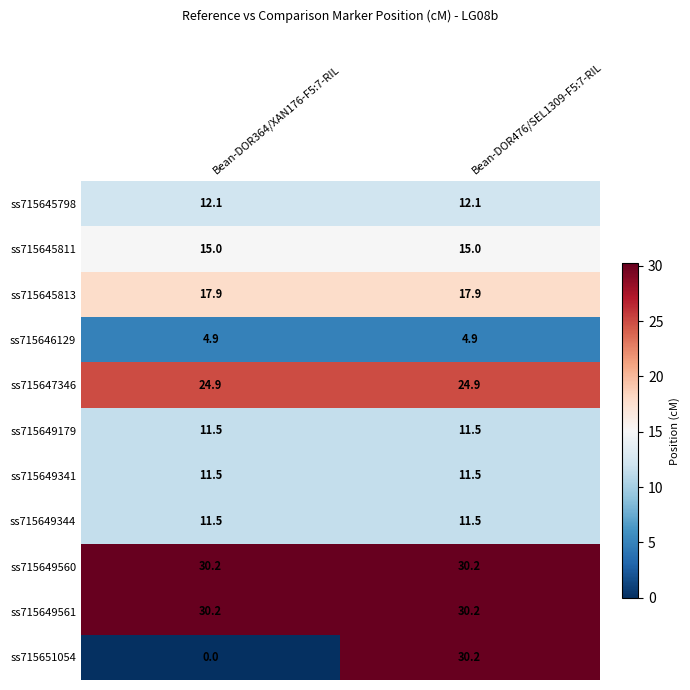

At which category is the sum across all series the highest?

Bean-DOR476/SEL1309-F5:7-RIL